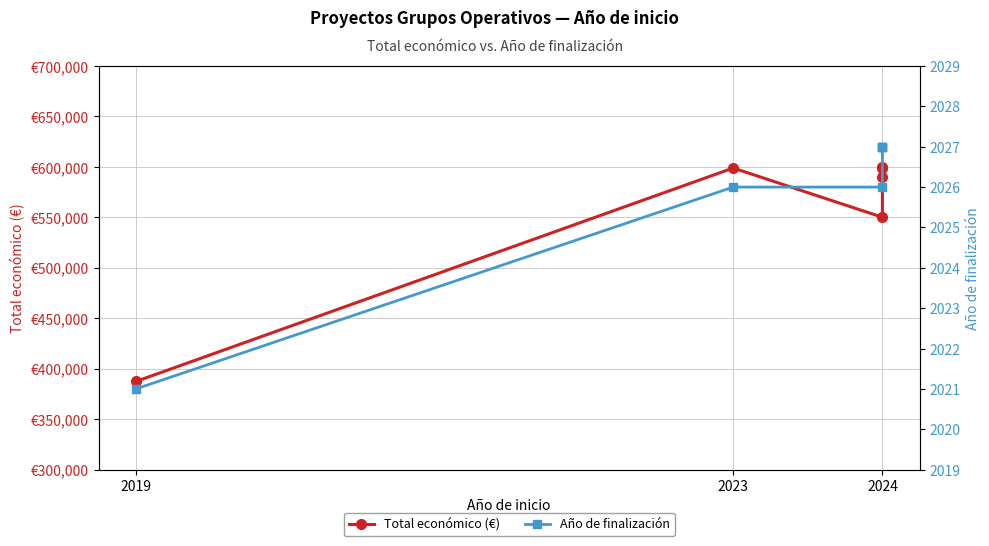

How many categories are shown in the chart?

6